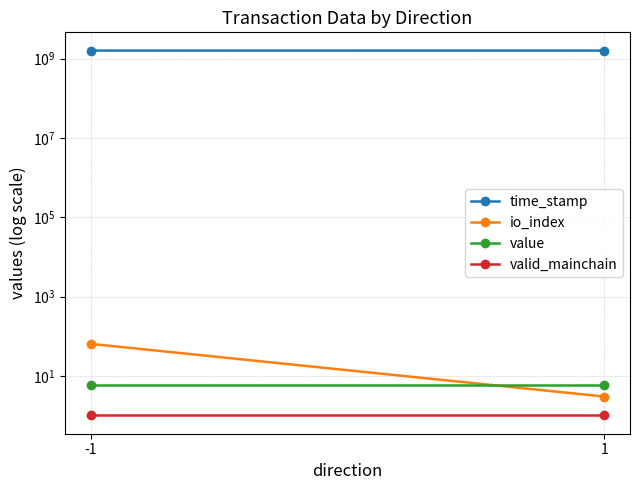

Which label corresponds to the smallest value in the chart?

-1